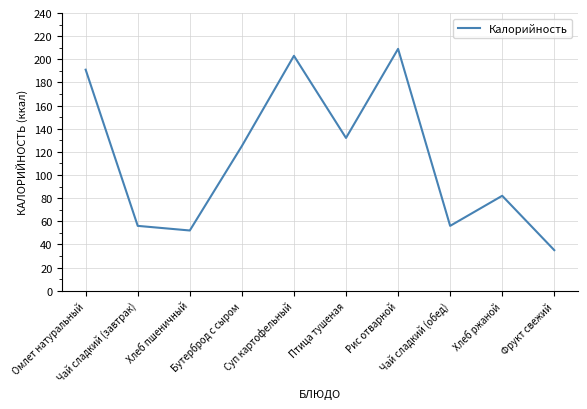

What is the change in value from Хлеб пшеничный to Чай сладкий (обед)?

+4